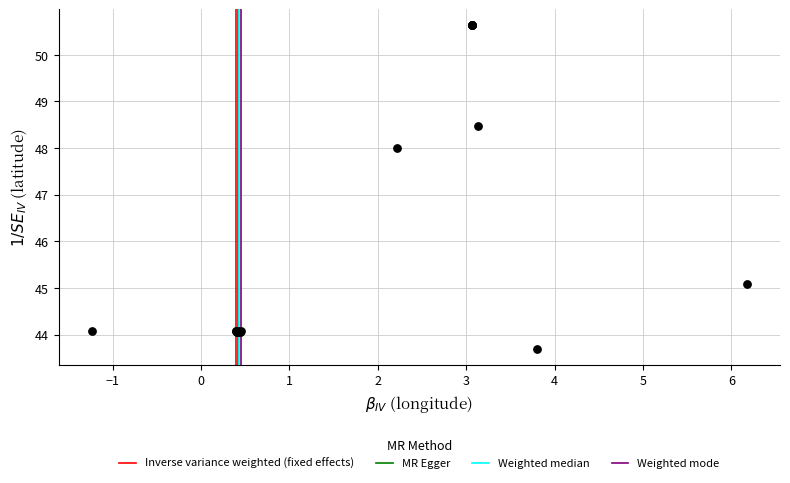

What Y value in the scatter plot is closest to 47?

48.0